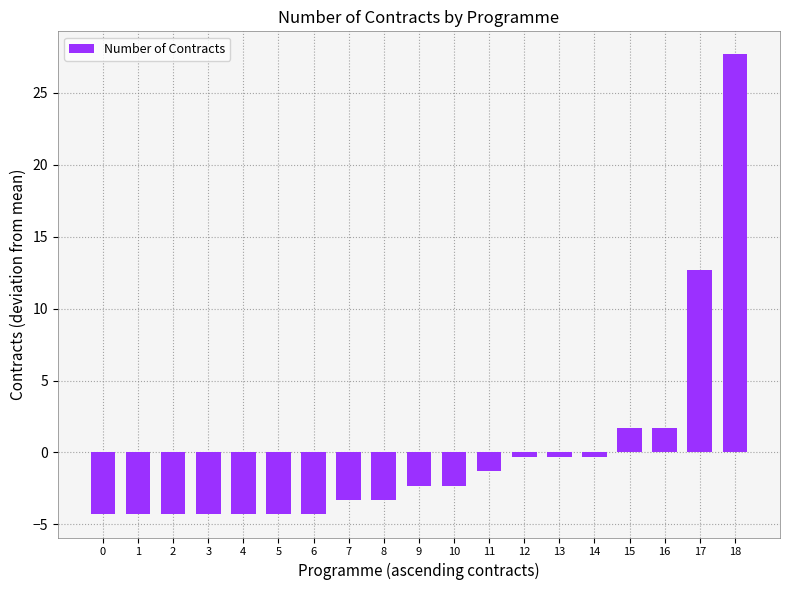

What is the sum of the values at 5 and 6?

-8.6